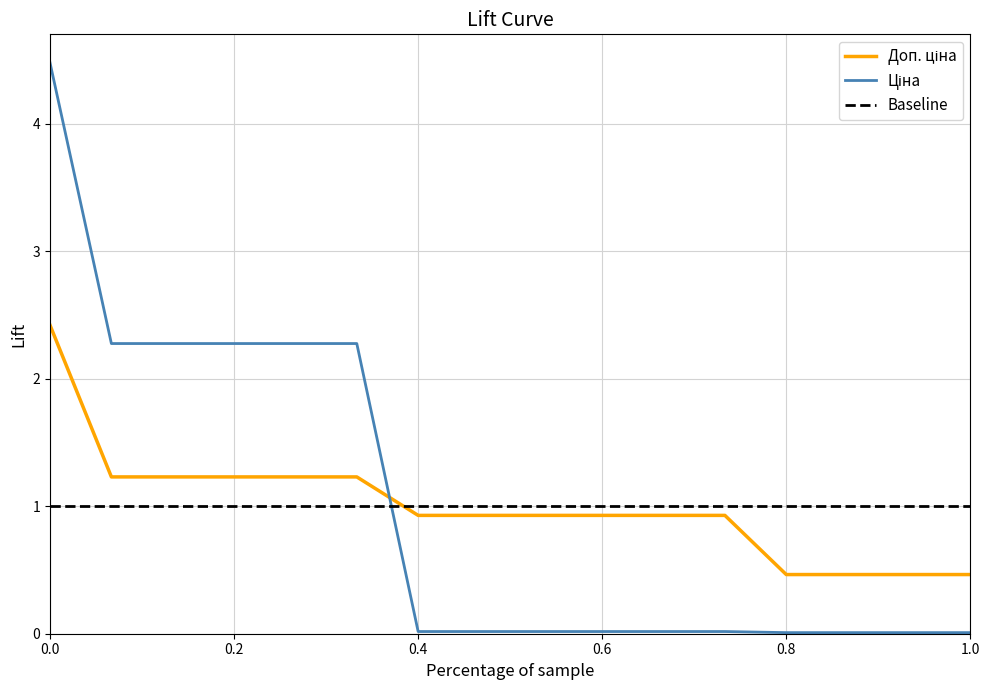

True or false: Baseline has a value of 1.4 at 0.2.

False